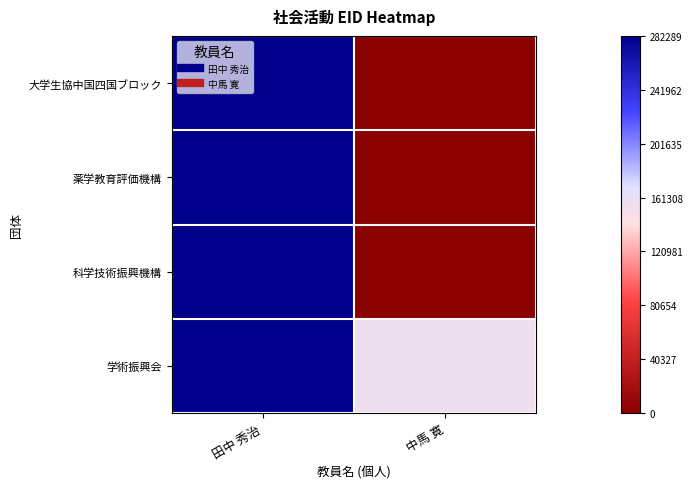

Which category has the lowest value across all series?

中馬 寛